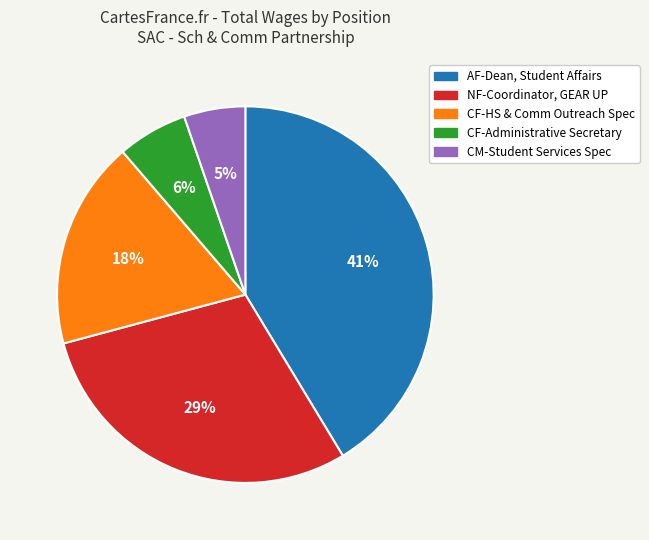

Between CF-Administrative Secretary and AF-Dean, Student Affairs, which is larger?

AF-Dean, Student Affairs